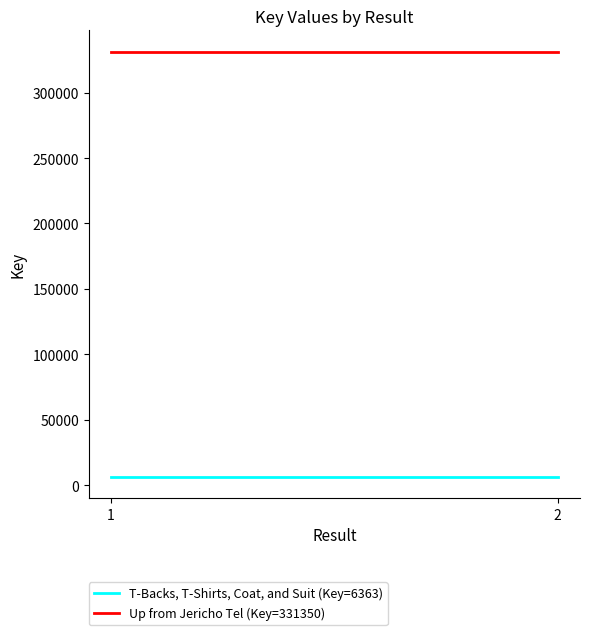

Rank the categories by T-Backs, T-Shirts, Coat, and Suit (Key=6363) value from lowest to highest.

1, 2